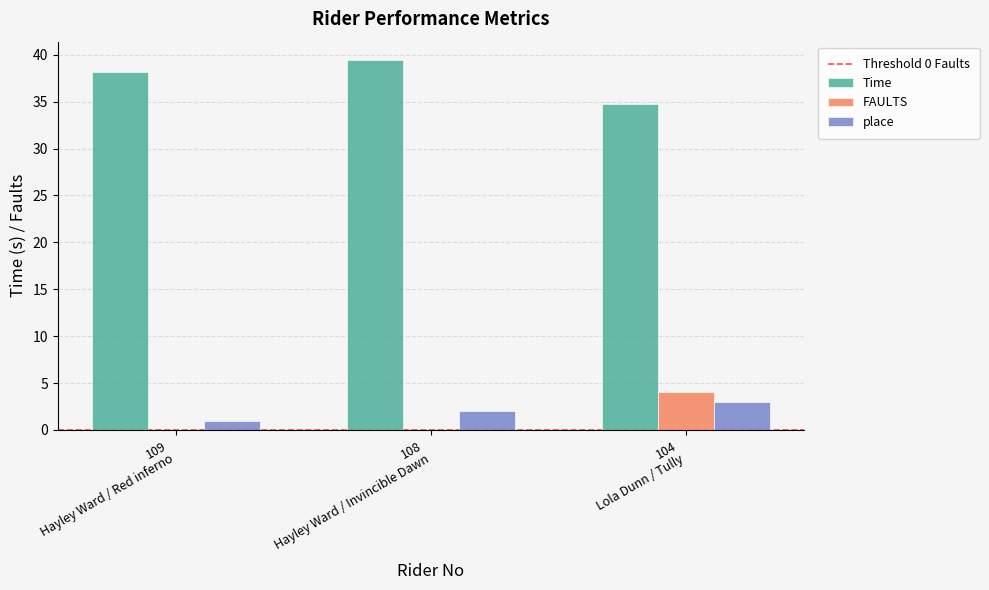

Reading left to right, list all the values displayed in this chart.

Time: 38.2	39.4	34.8
FAULTS: 0.0	0.0	4.0
place: 1.0	2.0	3.0